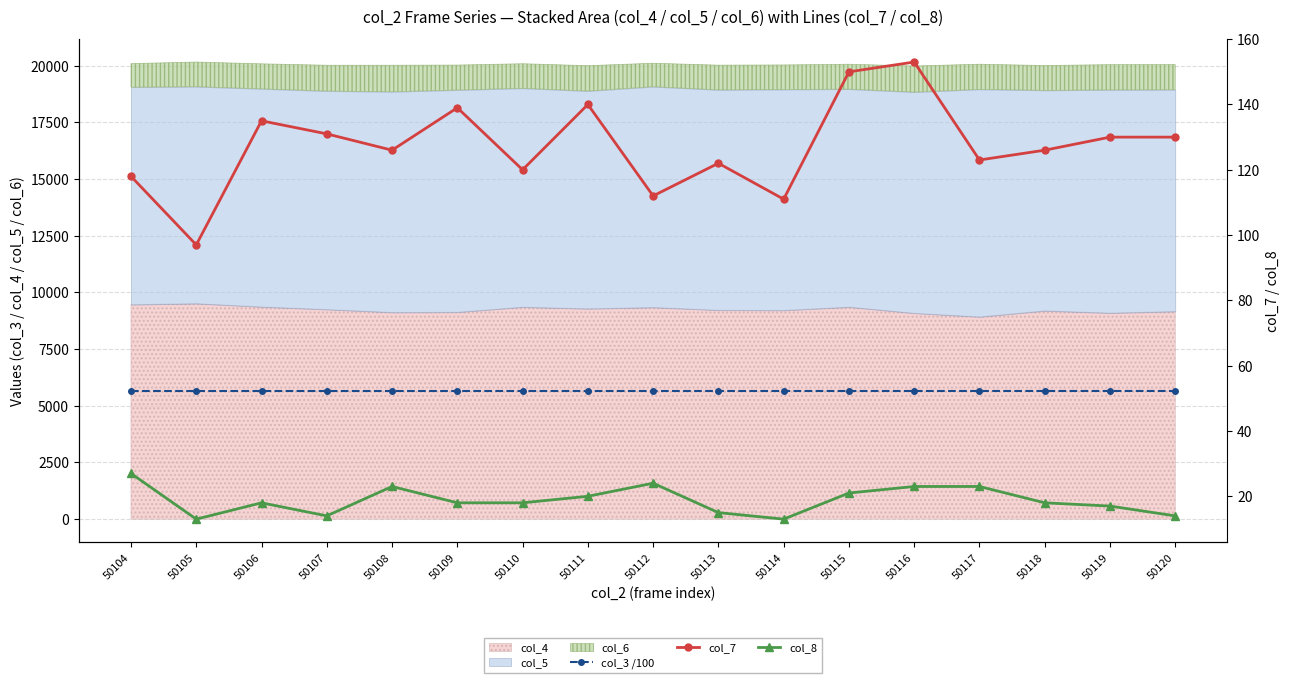

What is the value of the col_7 point at the 5th from the left?

126.0